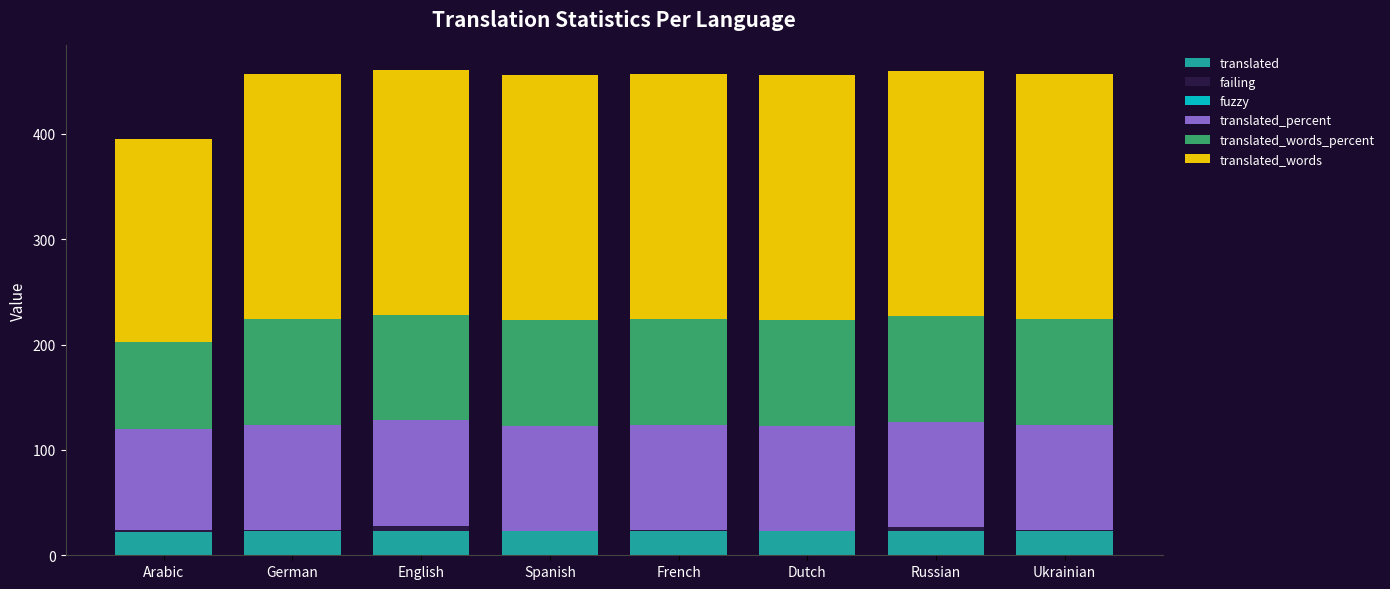

What value does the translated series have at Dutch?

23.0